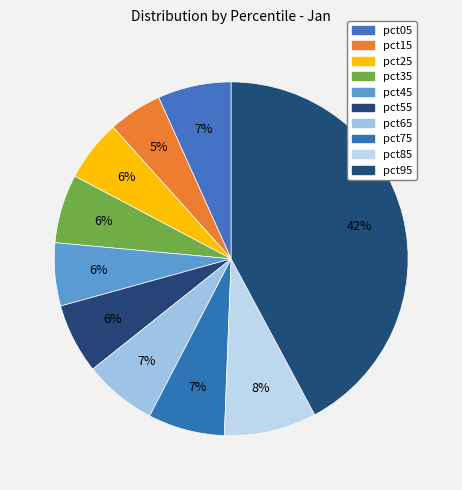

Do pct95 and pct35 together represent more than half of the pie?

No